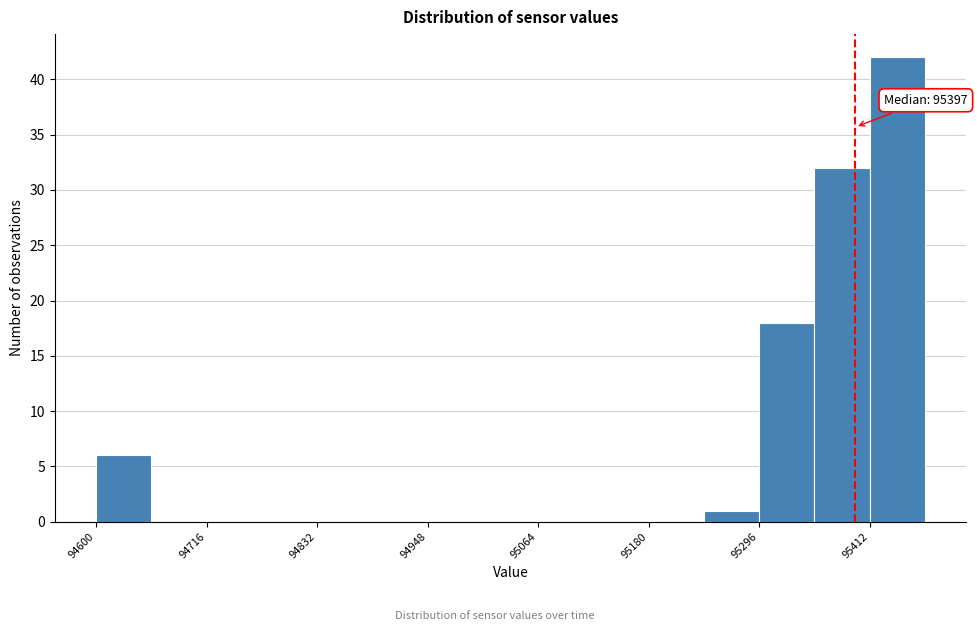

Around what value on the x-axis is the tallest bar? Give the approximate position of its centre, as read against the axis.

95440